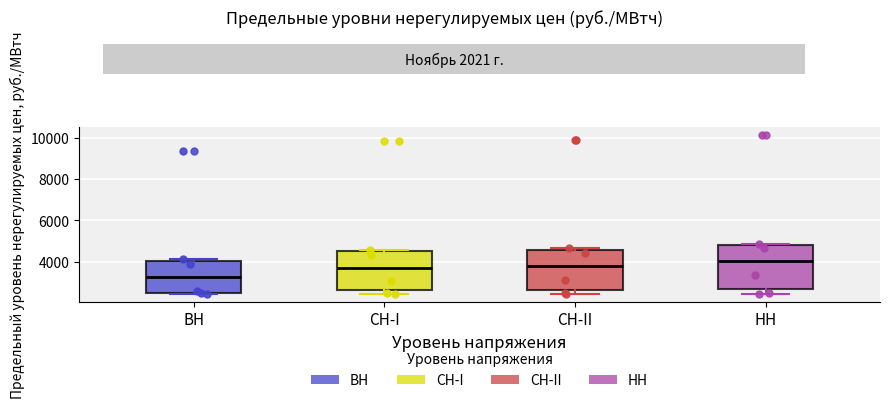

Which box has the highest median line?

НН